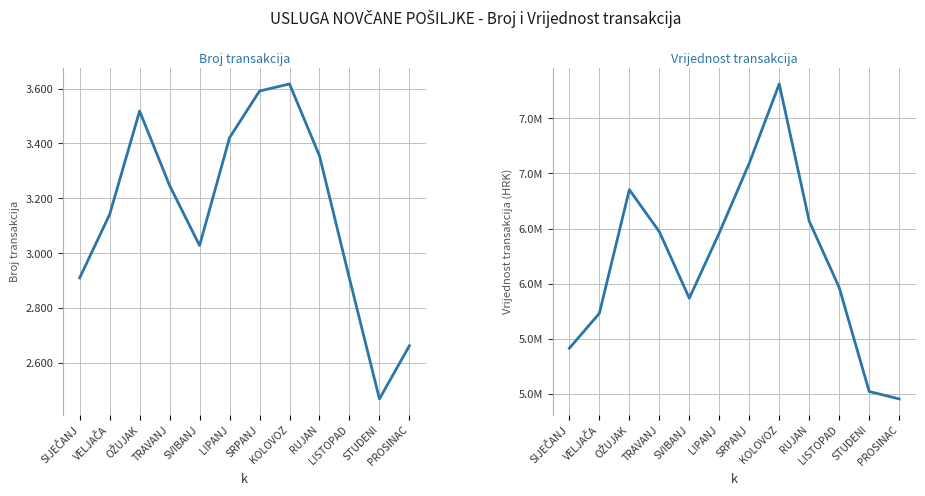

What is the minimum value shown in the chart?

2469